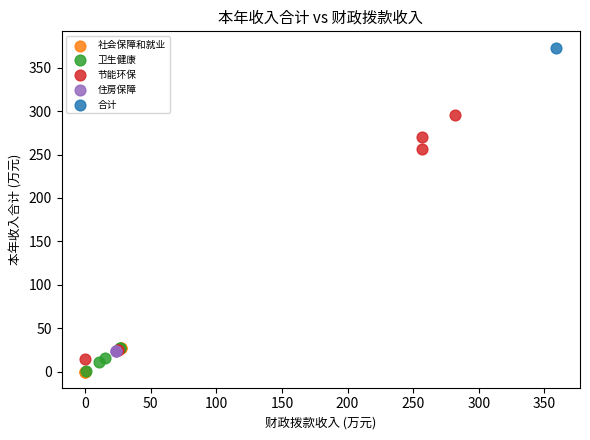

Which series reaches the maximum Y coordinate?

合计